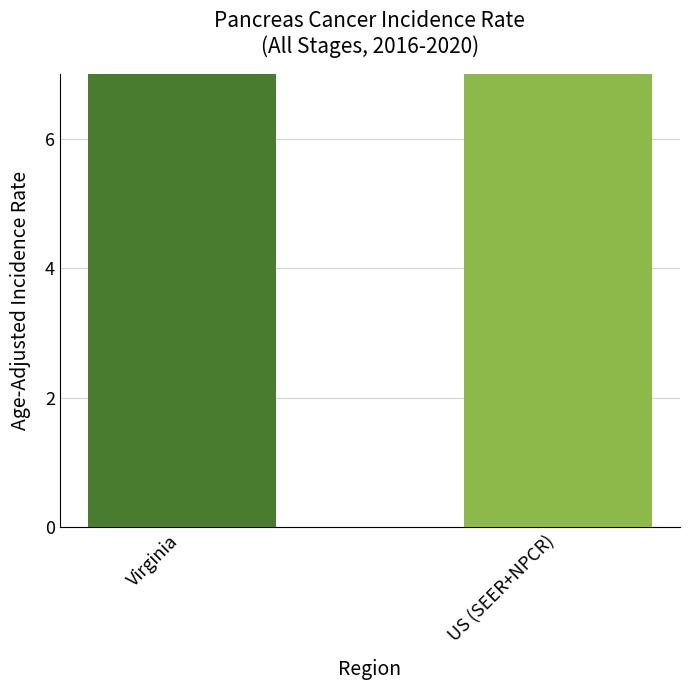

Where does the data first go above 13?

US (SEER+NPCR)